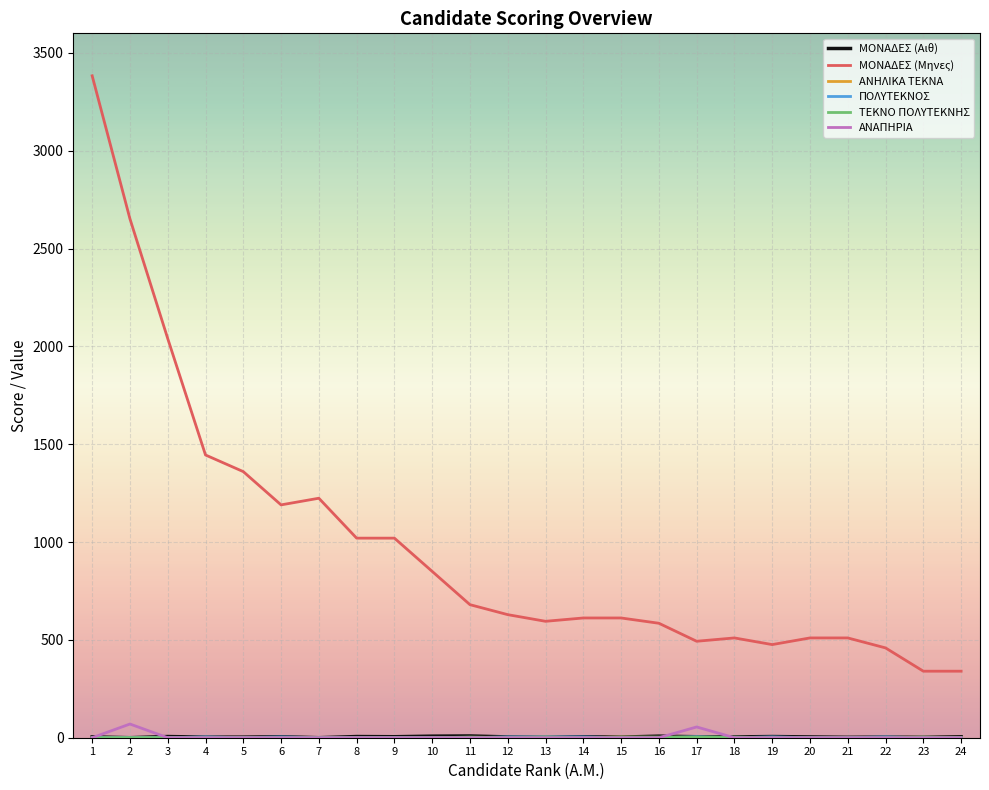

Which series has the widest spread of values?

ΜΟΝΑΔΕΣ (Μηνες)